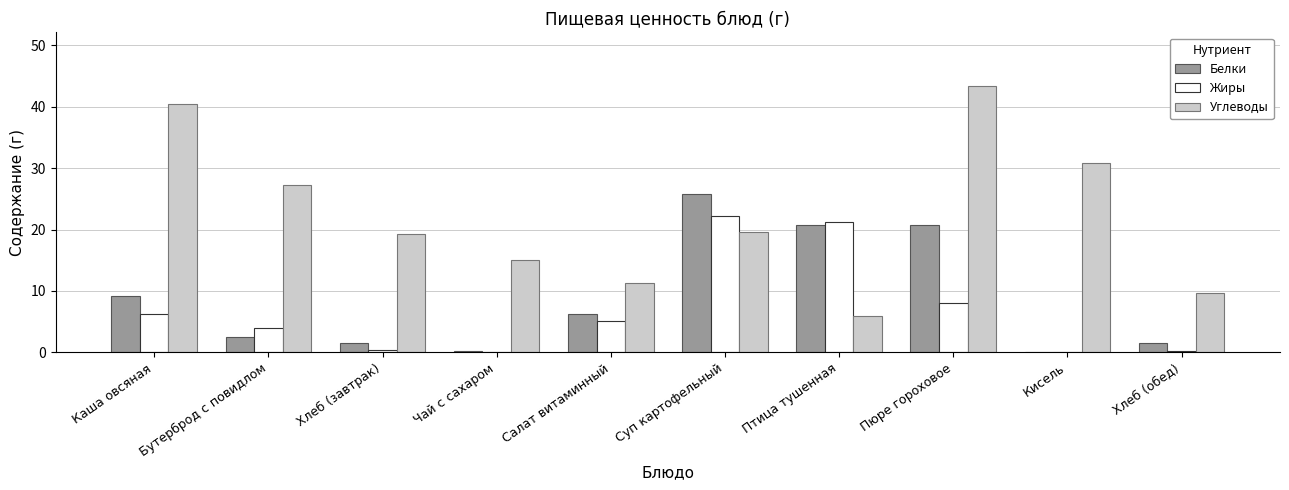

What is the maximum value for Белки?

25.8